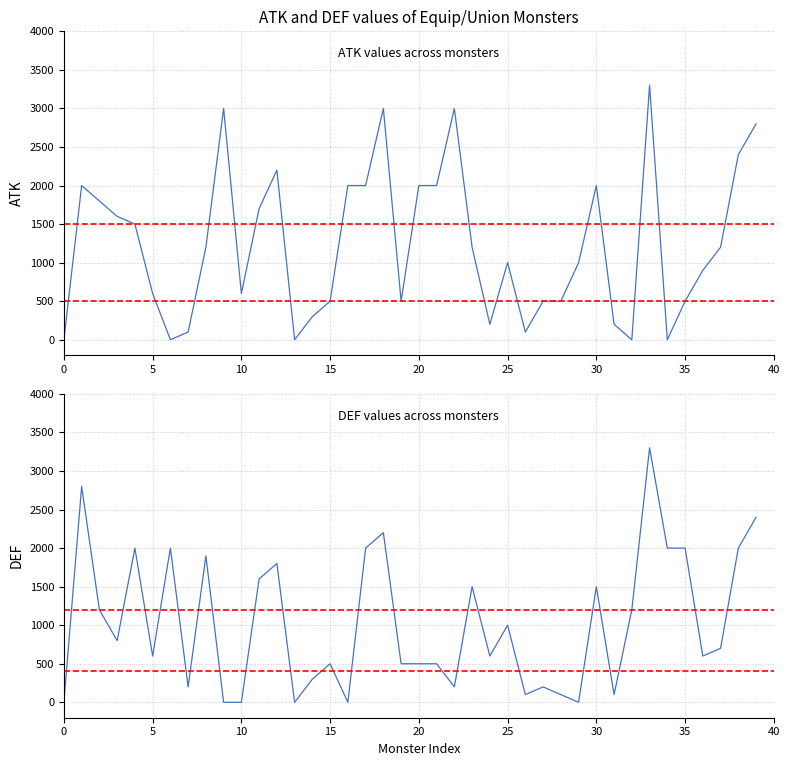

How many values in the ATK series exceed 1200?

17